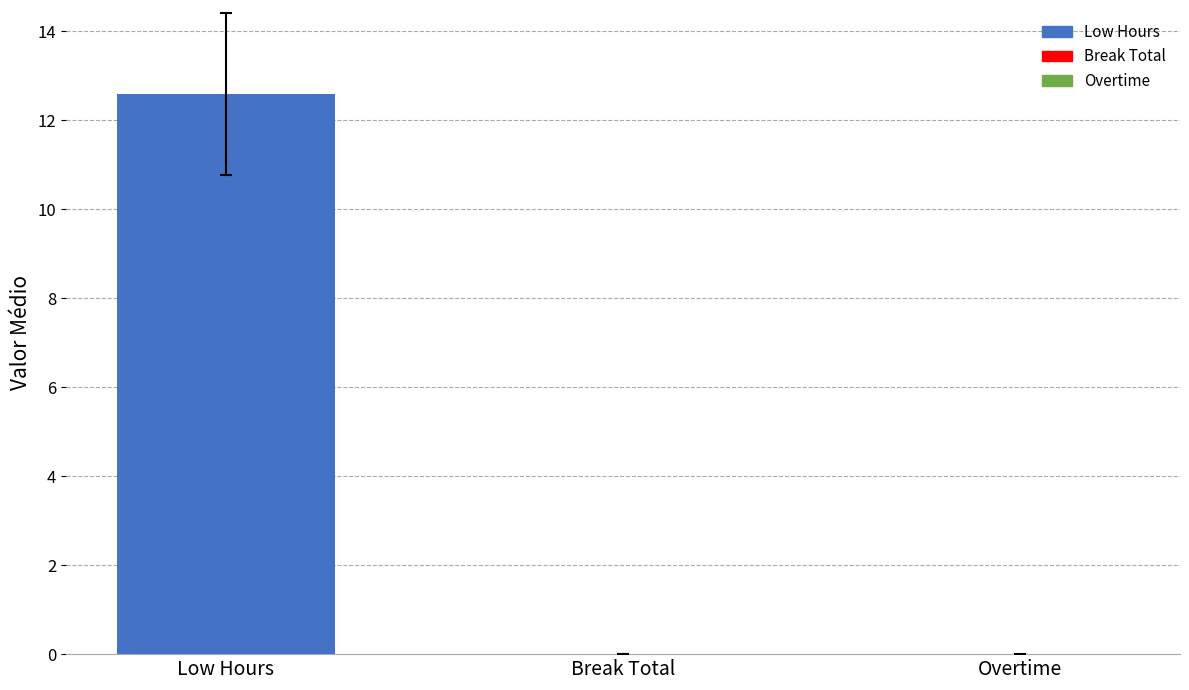

True or false: the data shows -5.2 at Overtime.

False